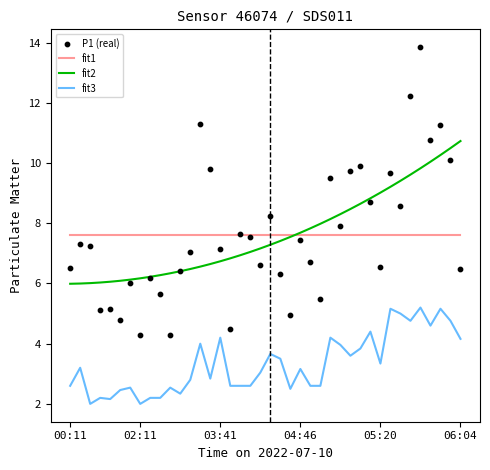

Which series has the widest spread of Y values?

P1 (real)